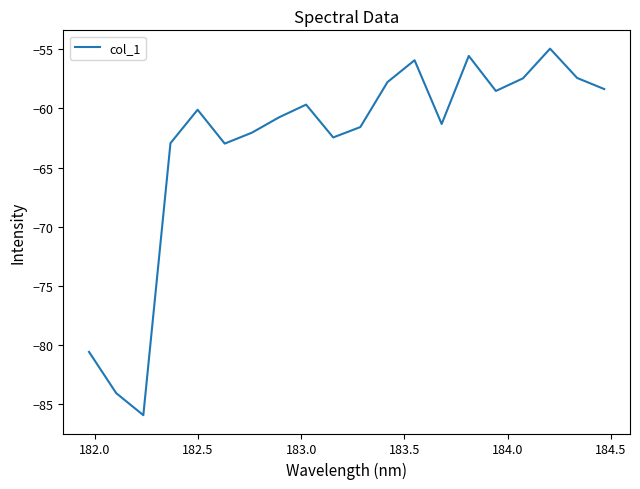

What is the difference between the maximum and minimum values?

31.0